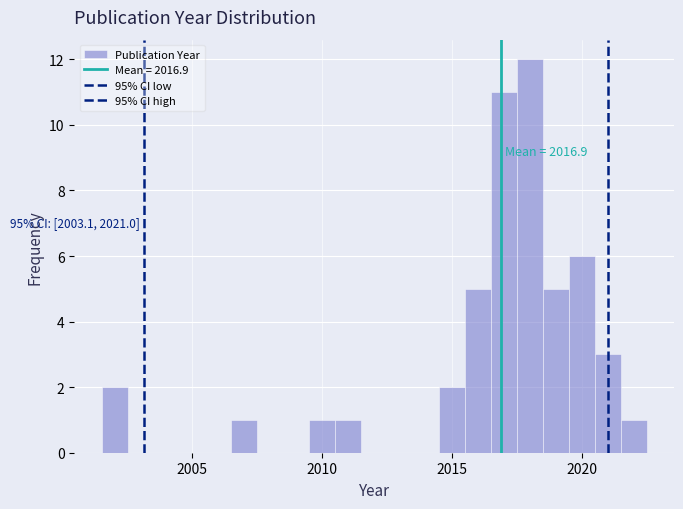

Read against the x-axis, roughly where is the centre of the tallest bar?

2018.0